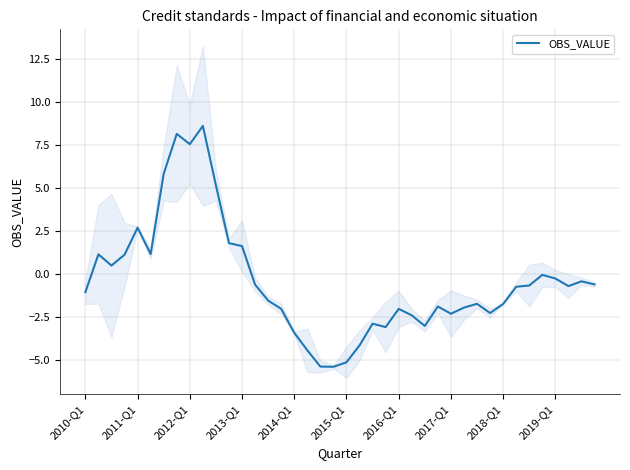

How many data points does each series have?

40